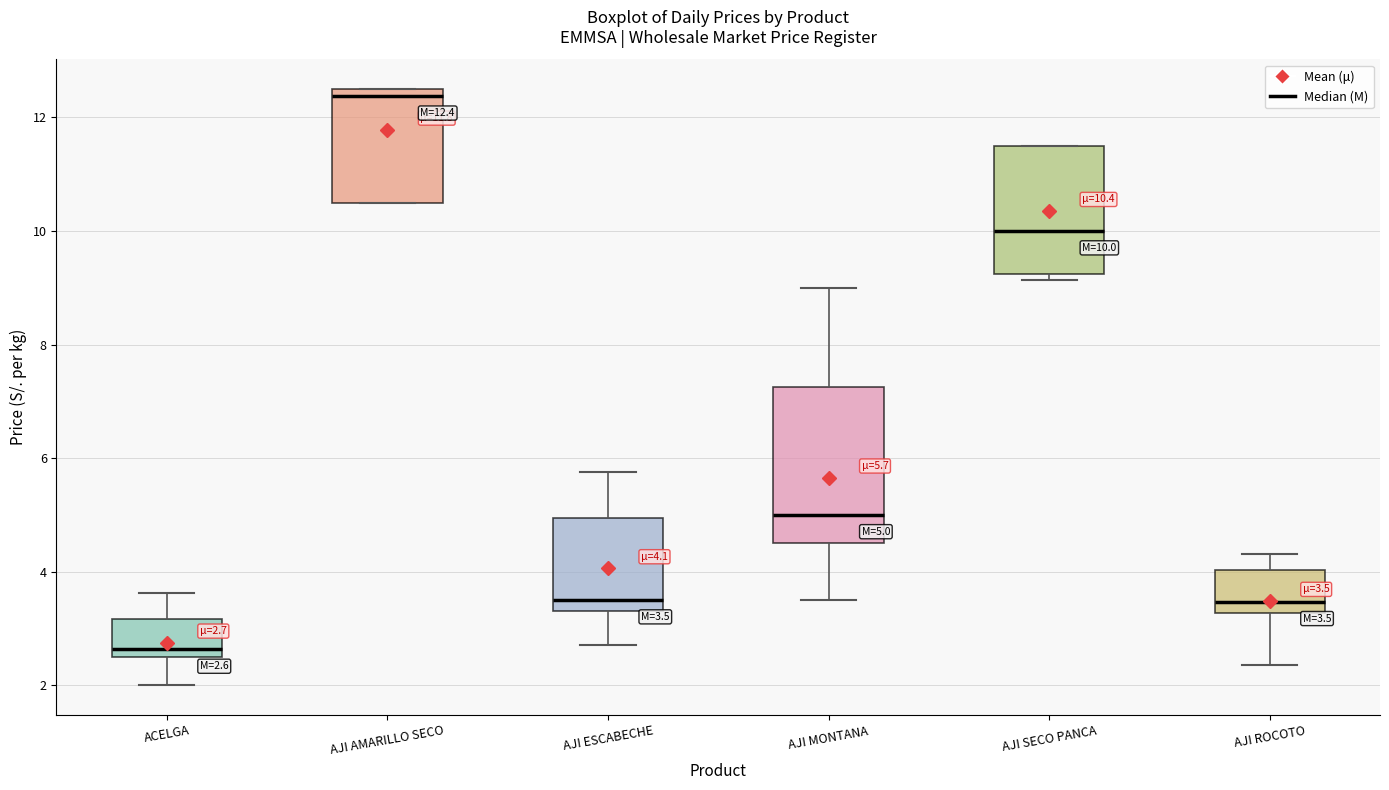

Which box's median line is the lowest?

ACELGA